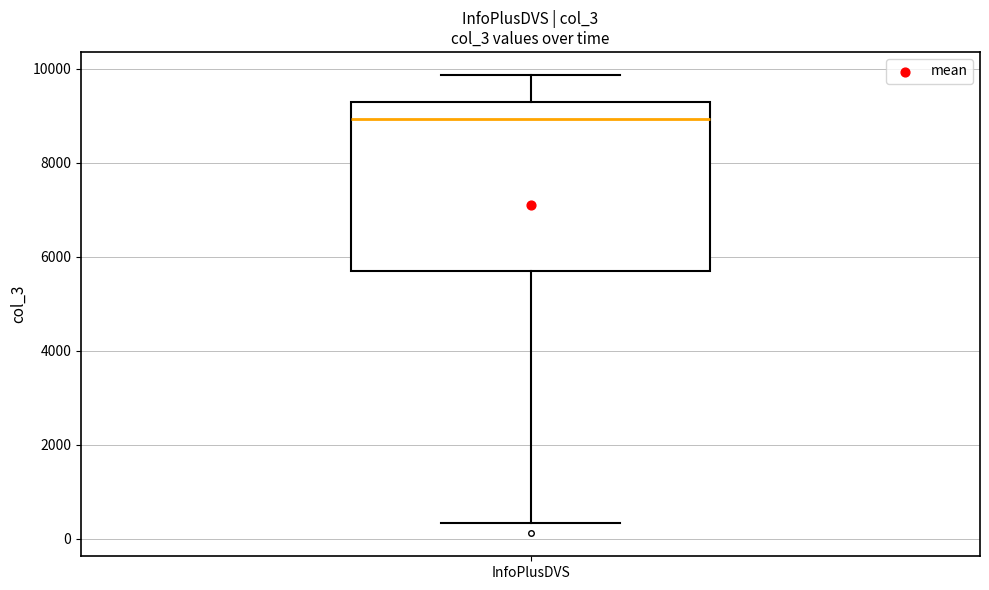

Read this box plot against the y-axis: the position of the median line, the range covered by the box, and the ends of both whiskers. The values are not printed on the chart, so give them approximately, as read against the axis.

median 9000, box 5600 to 9200, whiskers 400 to 9800